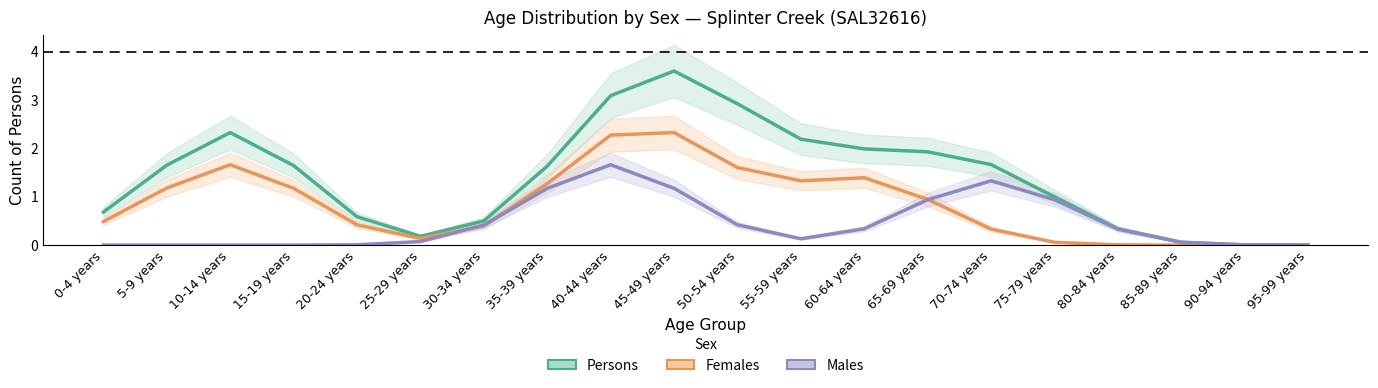

True or false: Males has a value of 1.3 at 70-74 years.

True